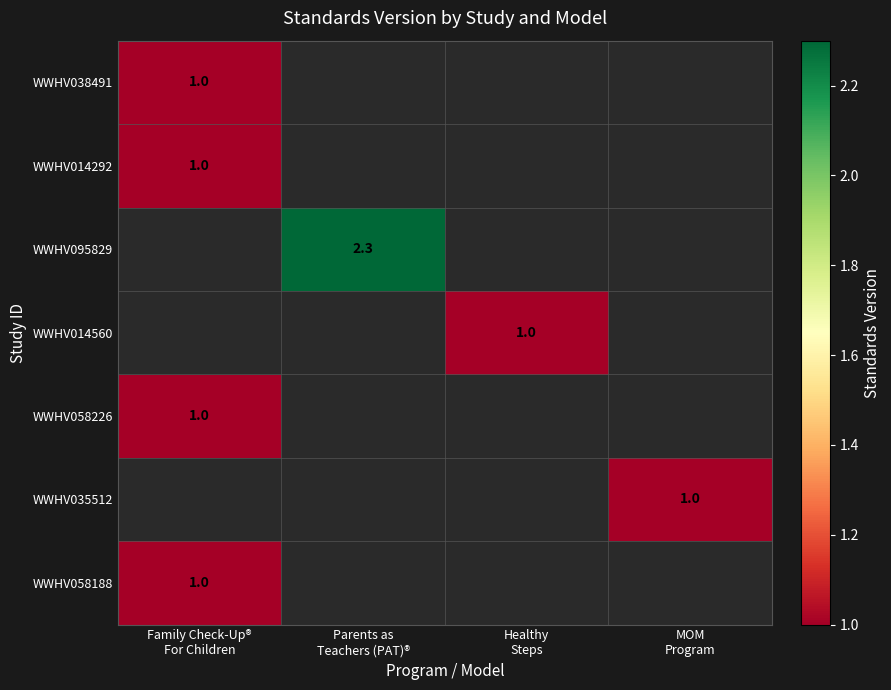

How many values in WWHV038491 are above zero?

1